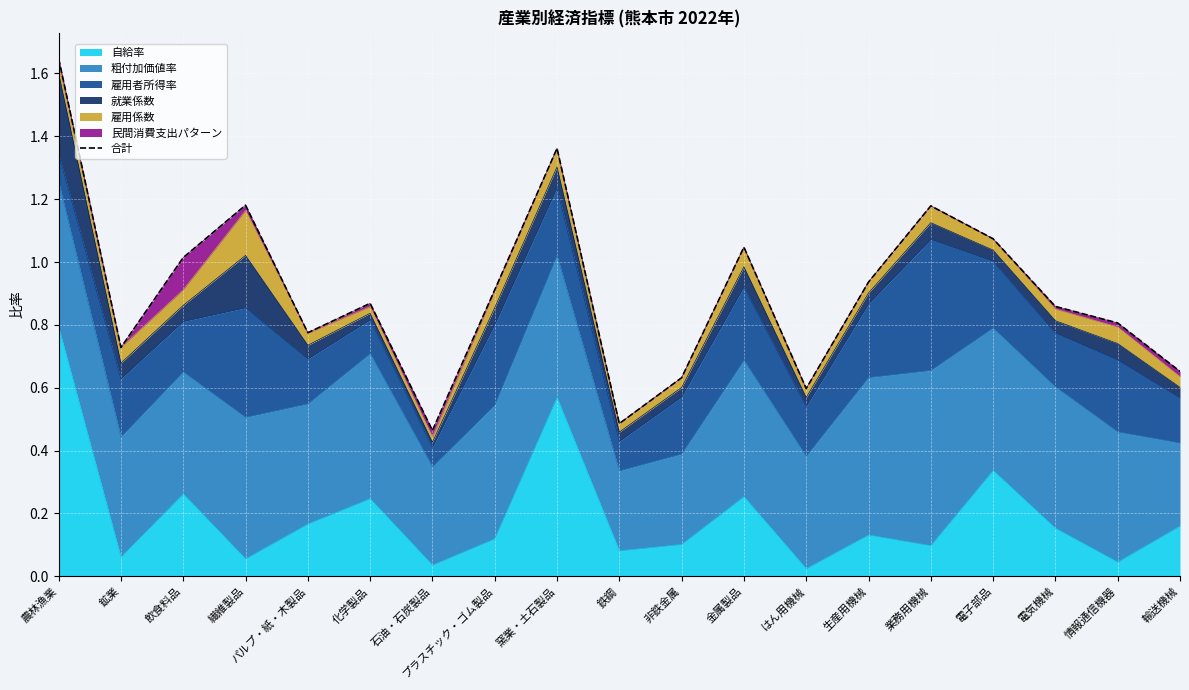

Reading left to right, what are all the values shown in this chart?

1.6	0.7	1.0	1.2	0.8	0.9	0.5	0.9	1.4	0.5	0.6	1.0	0.6	0.9	1.2	1.1	0.9	0.8	0.7